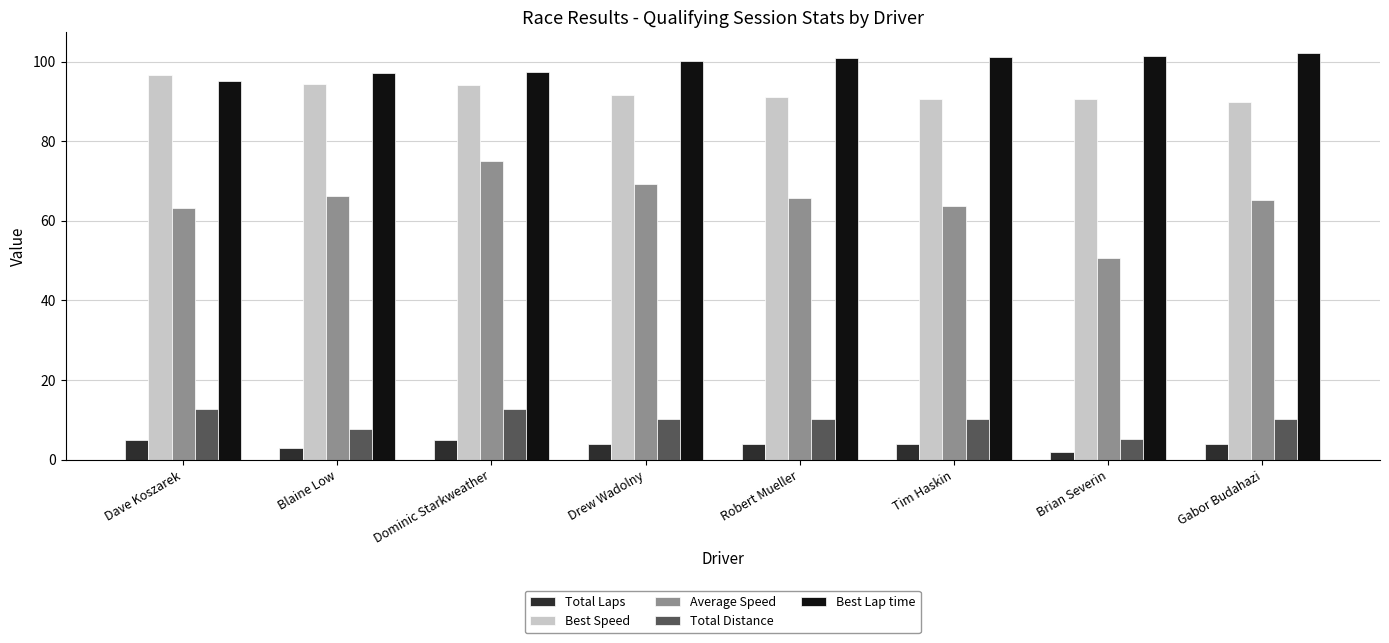

What is the label of the 5th bar from the right?

Drew Wadolny